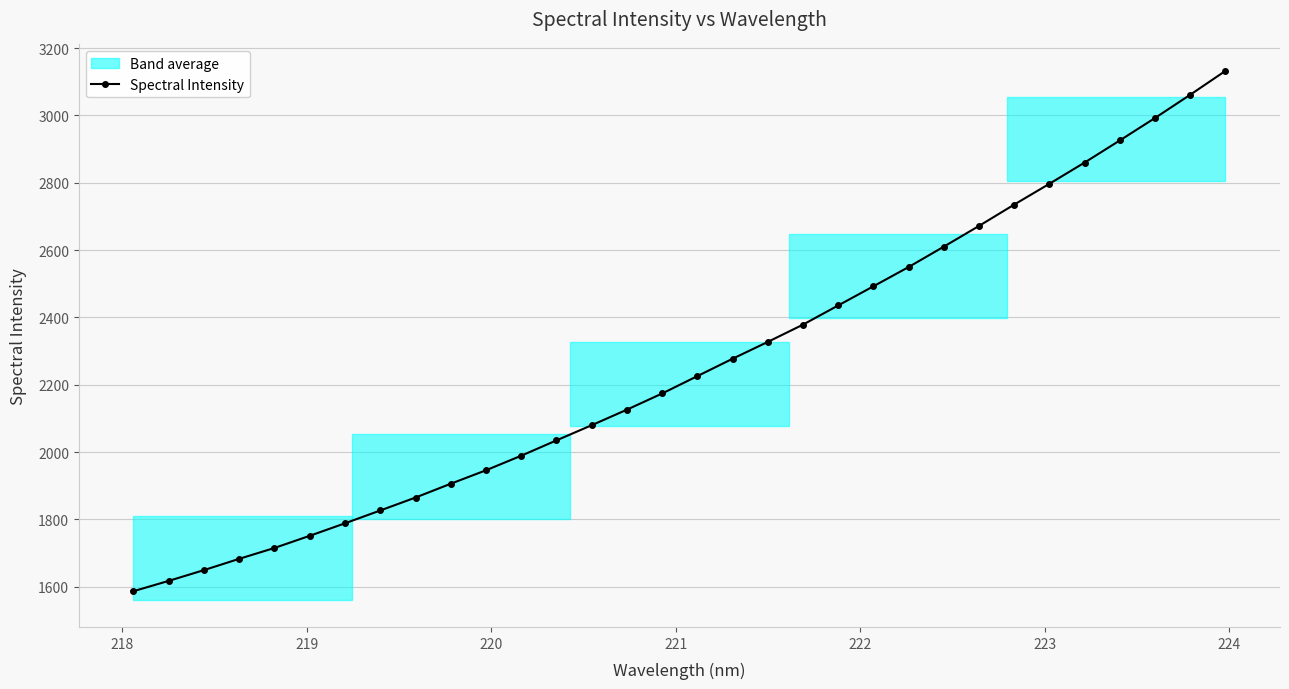

True or false: Spectral Intensity has more than 2 interior local peaks.

False